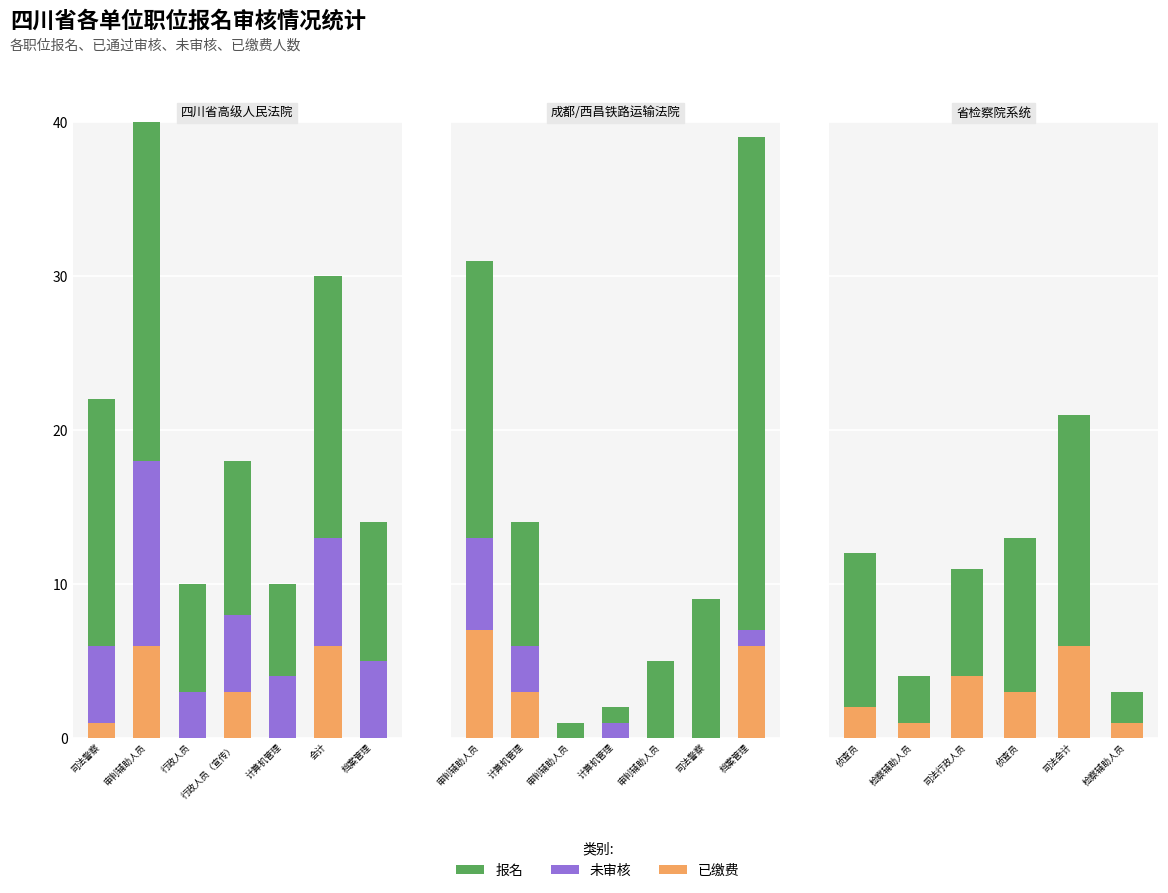

What is the lowest value of the 已缴费 series?

1